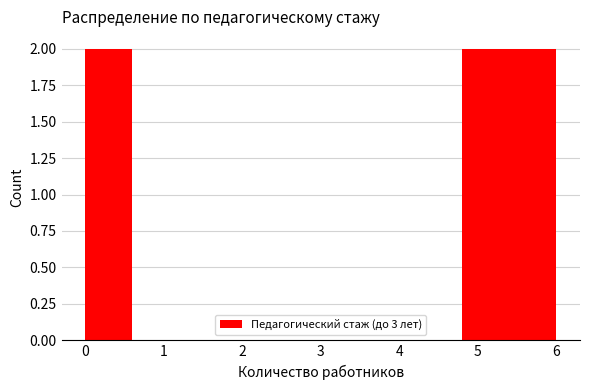

Reading left to right, list every bar in this chart as the range it spans on the x-axis followed by its height. The values are not printed on the chart, so give them approximately, as read against the axis.

0.0 to 0.6: 2
0.6 to 1.2: 0
1.2 to 1.8: 0
1.8 to 2.4: 0
2.4 to 3.0: 0
3.0 to 3.6: 0
3.6 to 4.2: 0
4.2 to 4.8: 0
4.8 to 5.4: 2
5.4 to 6.0: 2